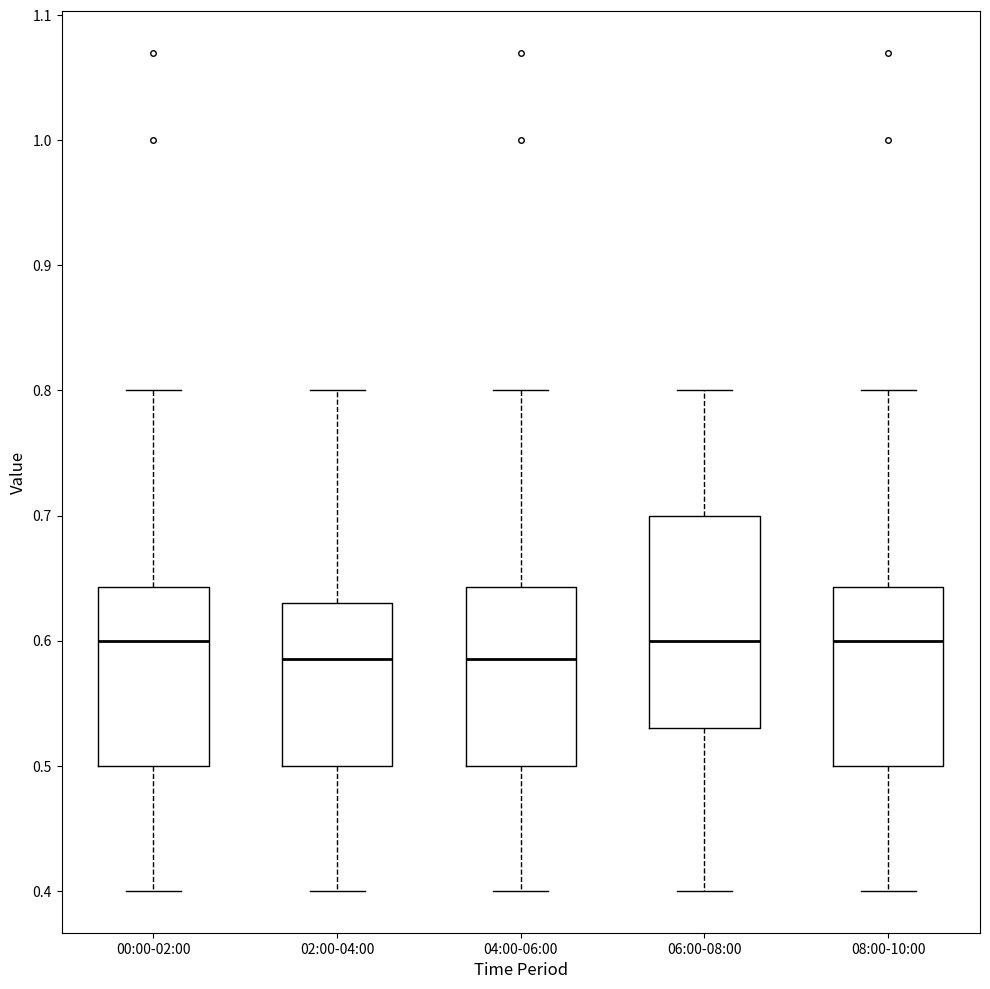

Reading left to right, transcribe this box plot: for each box, give where its median line is, the range the box spans, and where its two whiskers end, as read against the y-axis. The values are not printed on the chart, so give them approximately, as read against the axis.

00:00-02:00: median 0.60, box 0.50 to 0.64, whiskers 0.40 to 0.80
02:00-04:00: median 0.59, box 0.50 to 0.63, whiskers 0.40 to 0.80
04:00-06:00: median 0.59, box 0.50 to 0.64, whiskers 0.40 to 0.80
06:00-08:00: median 0.60, box 0.53 to 0.70, whiskers 0.40 to 0.80
08:00-10:00: median 0.60, box 0.50 to 0.64, whiskers 0.40 to 0.80